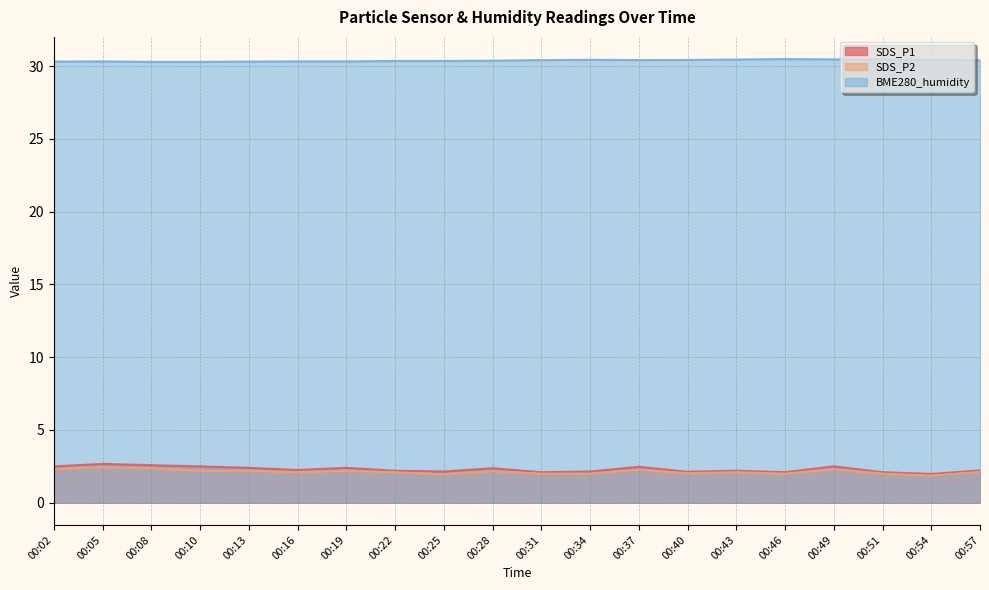

What is the value of the SDS_P1 point at the 13th from the left?

2.5